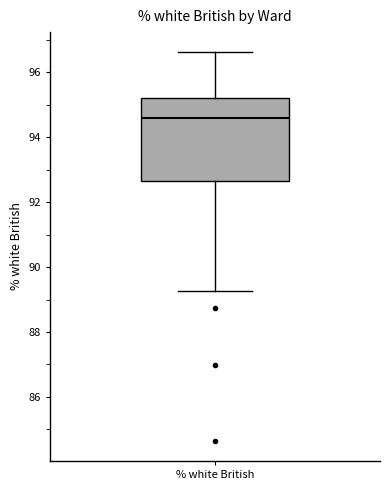

Read this box plot against the y-axis: the position of the median line, the range covered by the box, and the ends of both whiskers. The values are not printed on the chart, so give them approximately, as read against the axis.

median 94.6, box 92.6 to 95.2, whiskers 89.2 to 96.6